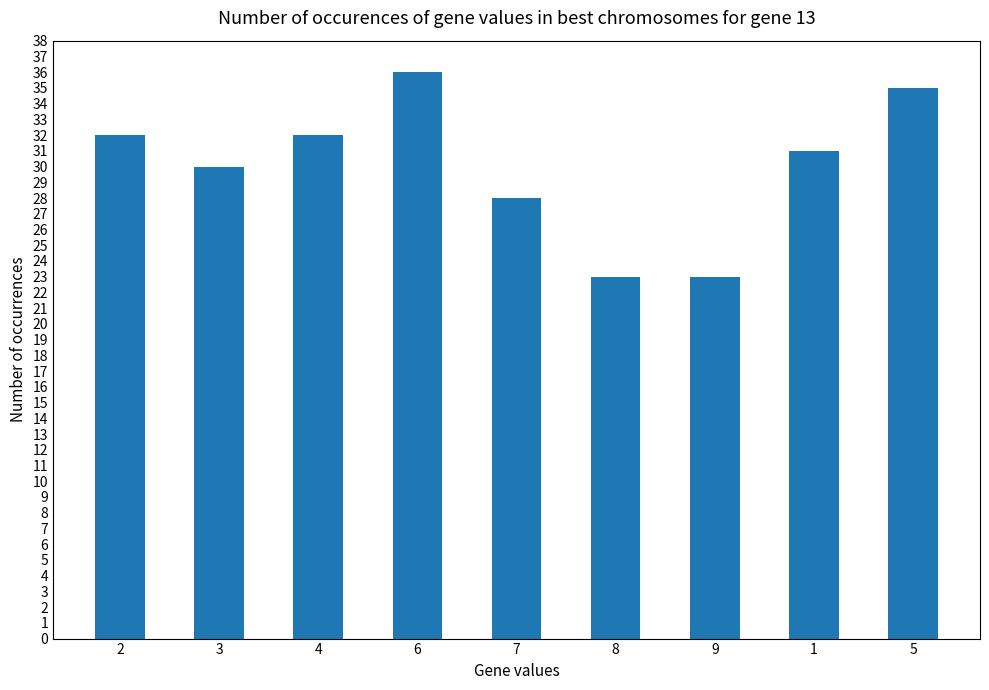

The chart shows a value of 35 at 5. True or false?

True